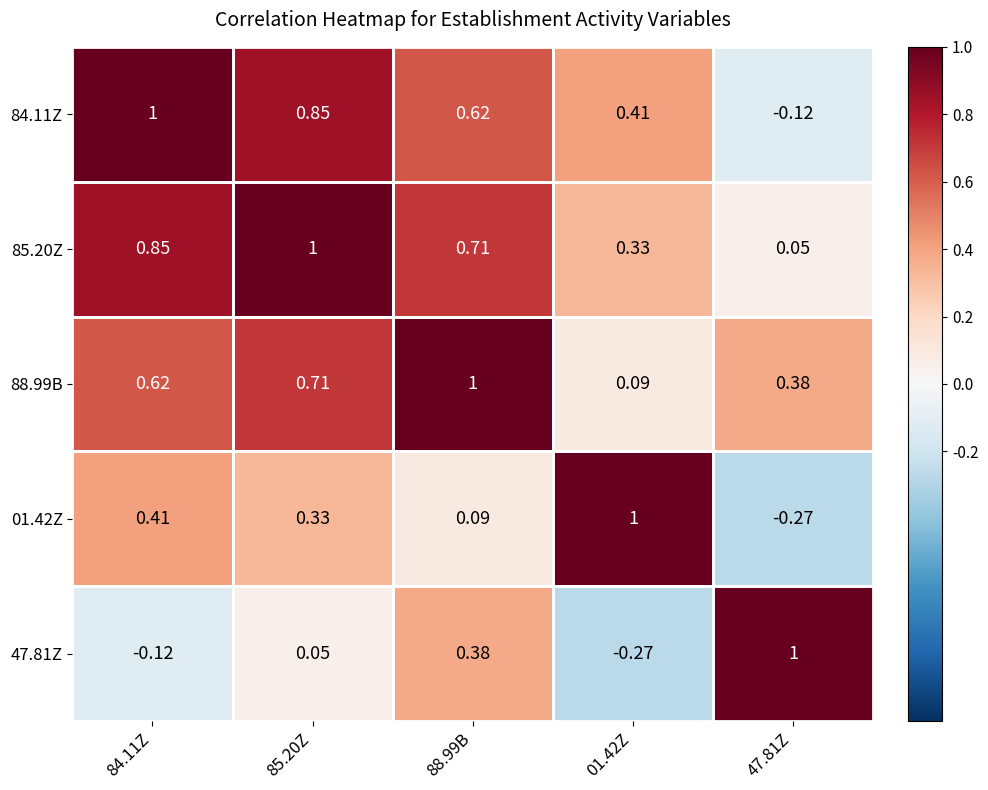

Is the value of 01.42Z at 01.42Z greater than the value of 84.11Z at 88.99B?

Yes